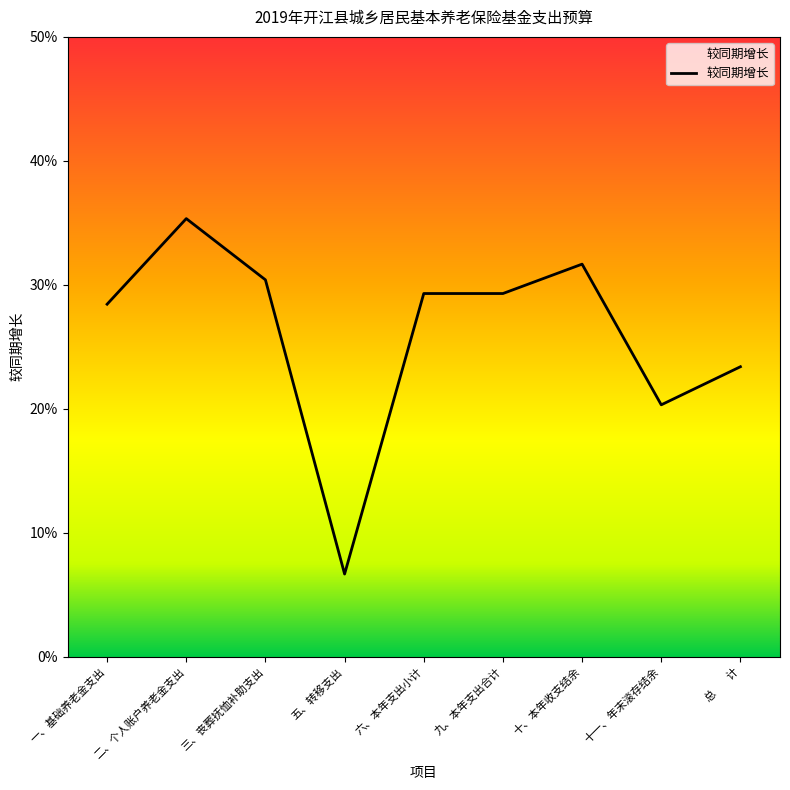

What is the value of the 1st point from the left?

0.3